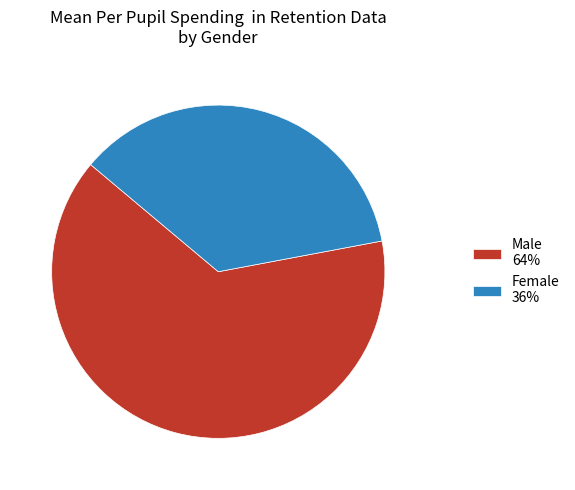

Which has a higher value, Female 36% or Male 64%?

Male 64%